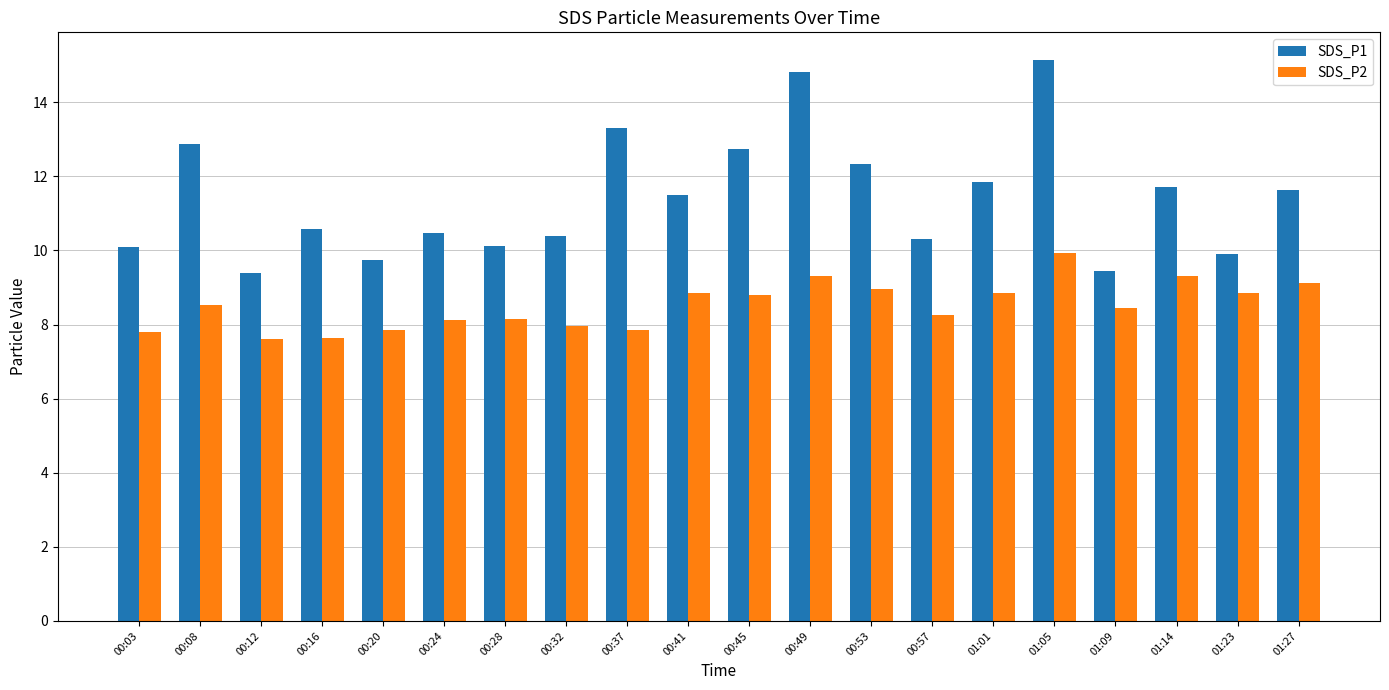

Is the value of SDS_P2 at 00:12 greater than the value of SDS_P1 at 00:32?

No